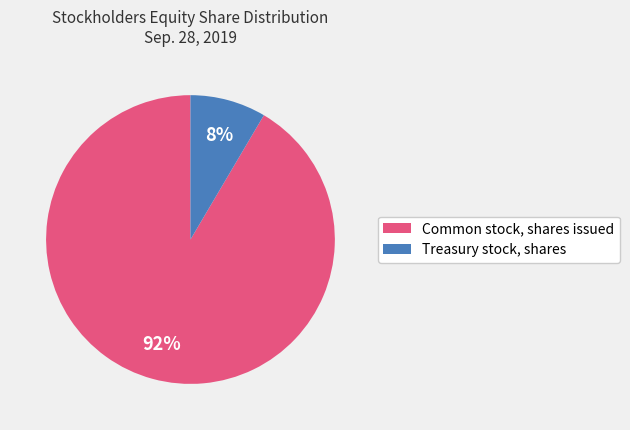

Which has a higher value, Treasury stock, shares or Common stock, shares issued?

Common stock, shares issued